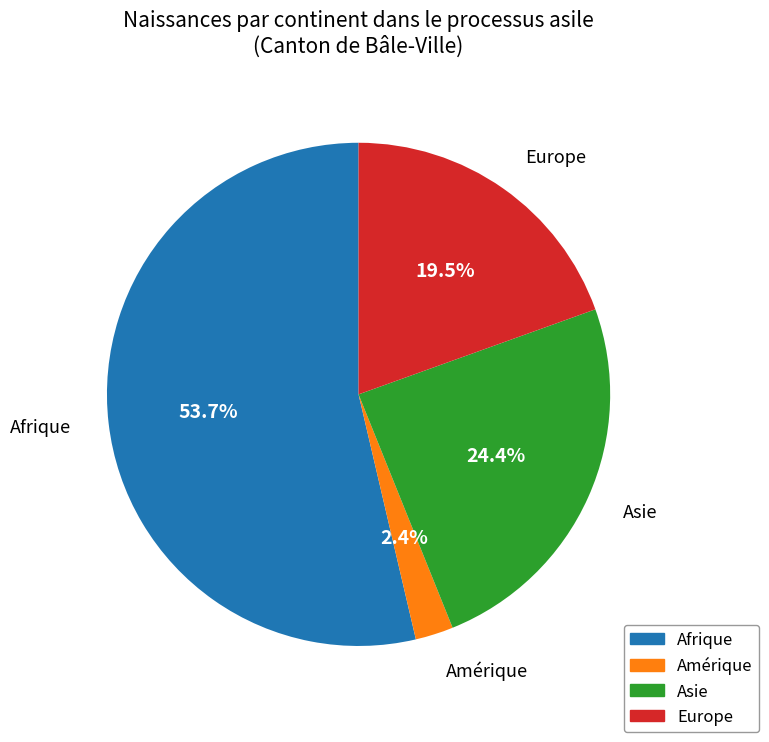

Rank the categories by value from highest to lowest.

Afrique, Asie, Europe, Amérique